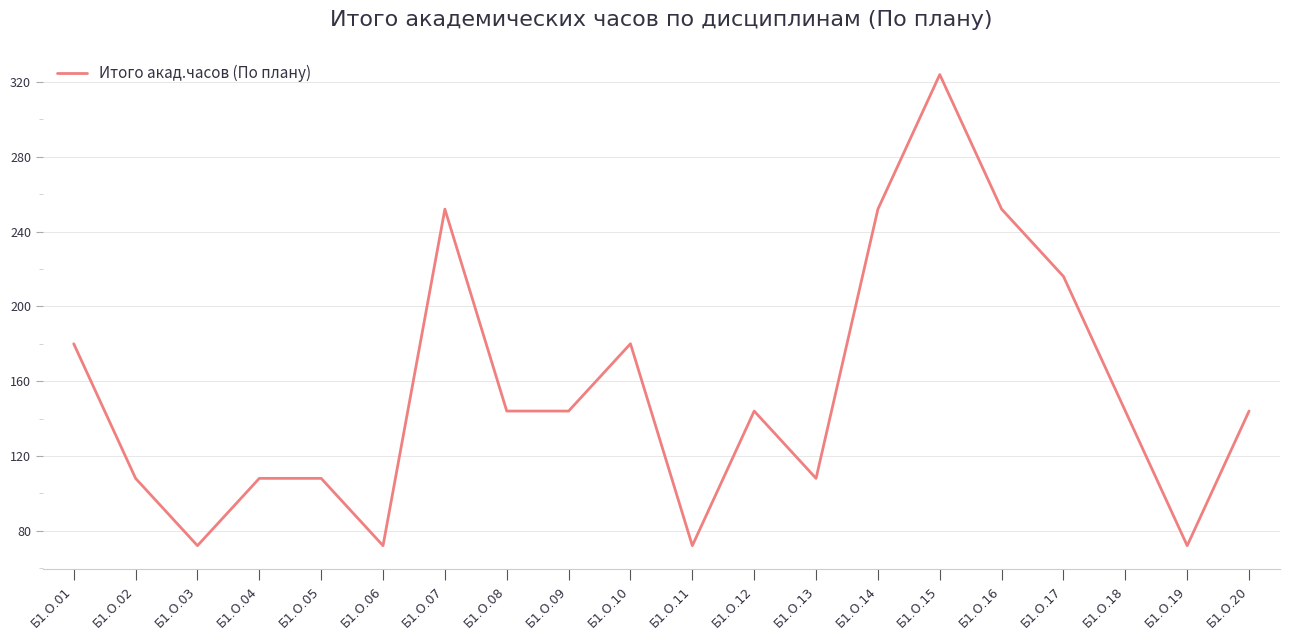

True or false: the data shows 259 at Б1.О.09.

False